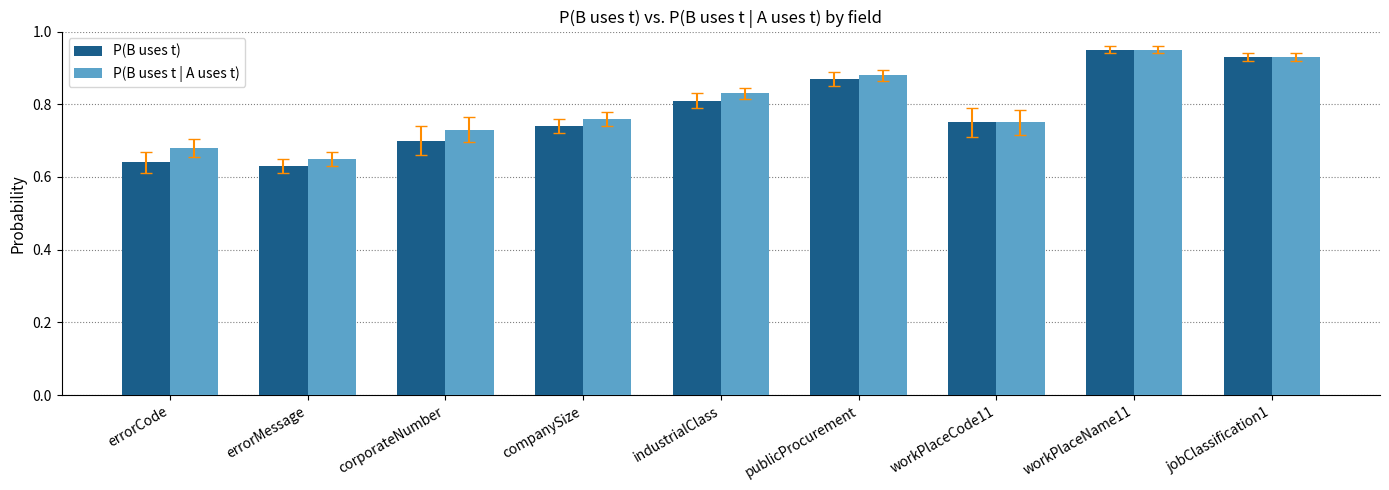

Where is P(B uses t) nearest to the value 0?

errorMessage